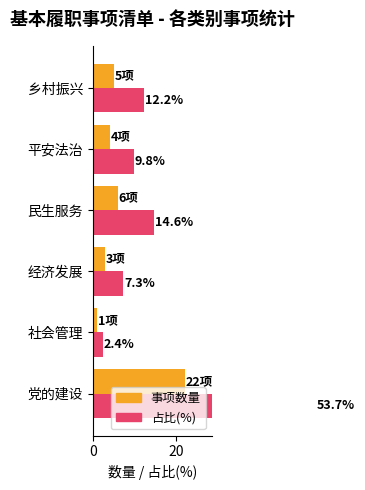

How many bars are there in total?

12